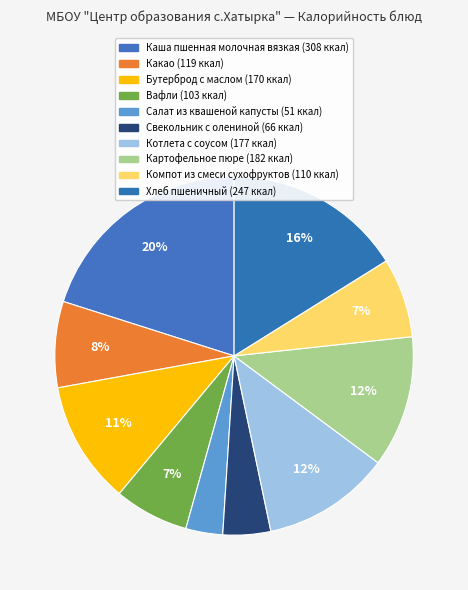

True or false: Салат из квашеной капусты accounts for 3% of the total.

True